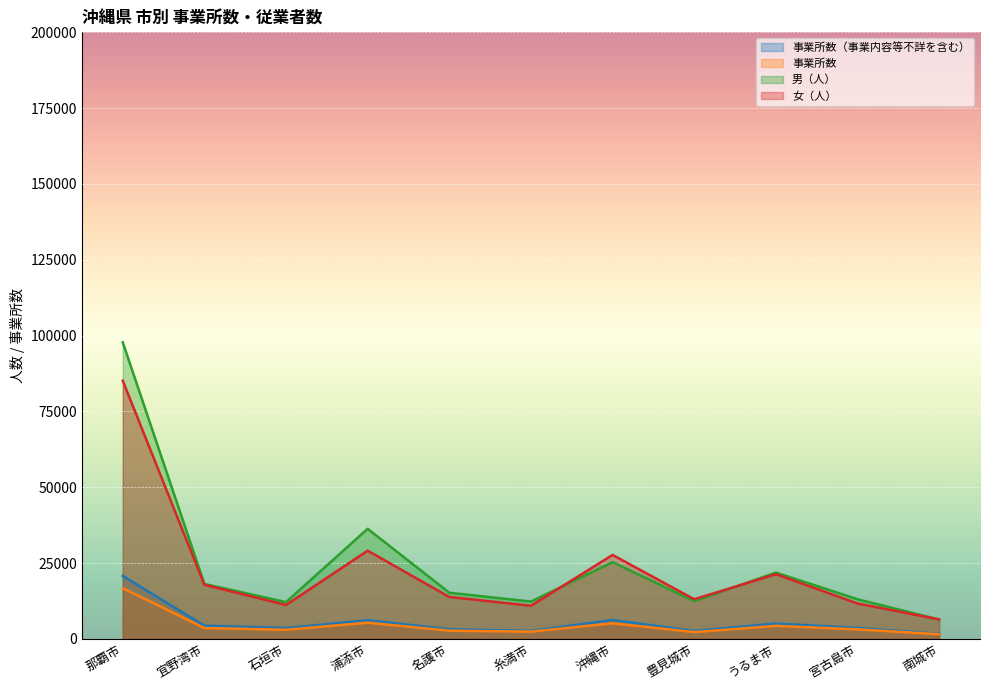

At which label does 事業所数（事業内容等不詳を含む） first exceed 3592?

那覇市